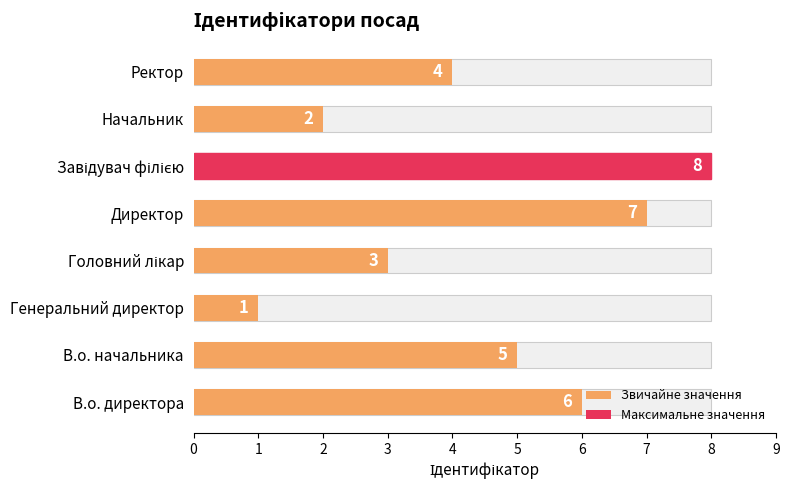

True or false: the data shows 9 at В.о. начальника.

False